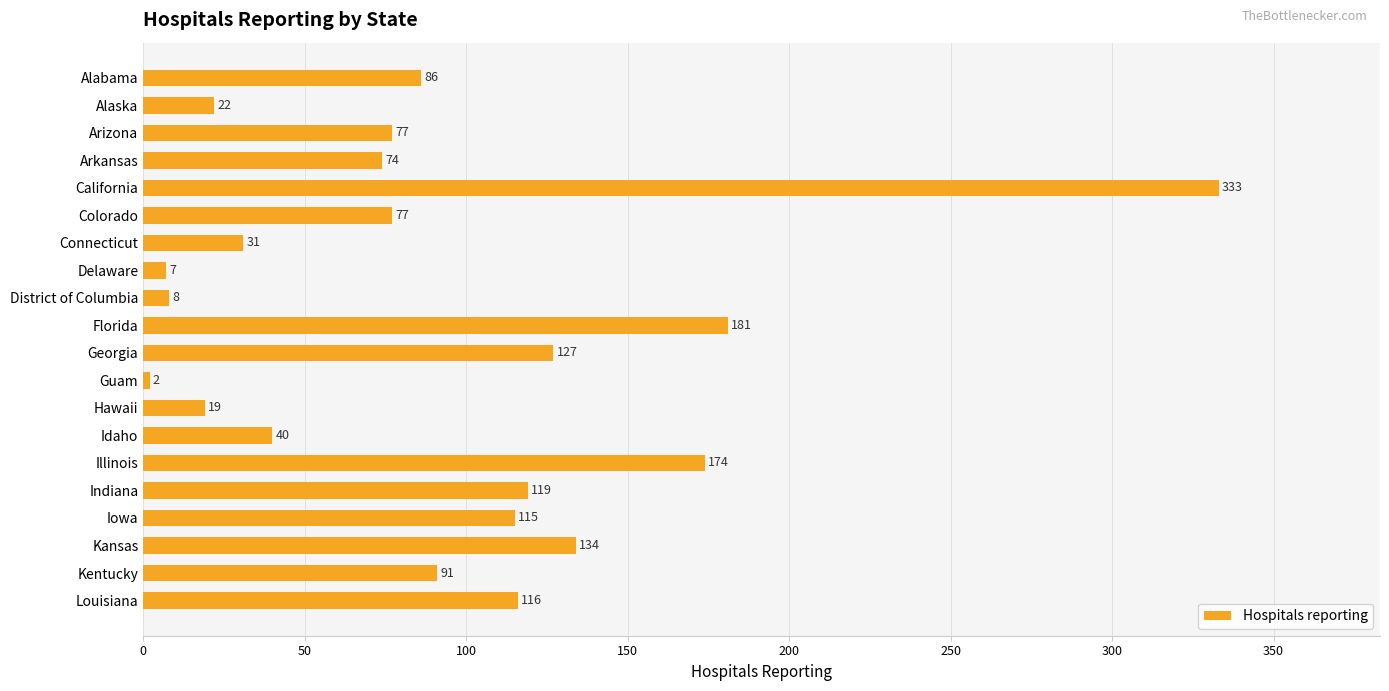

The chart shows a value of 174 at Illinois. True or false?

True